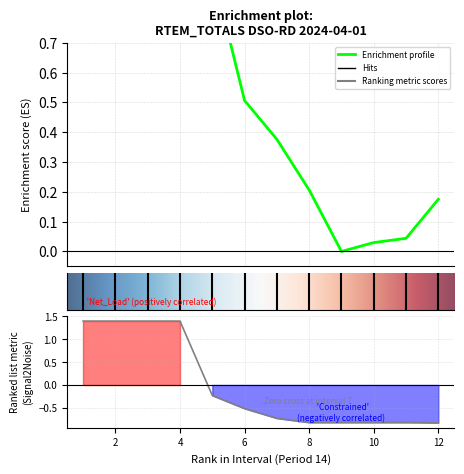

Which label corresponds to the largest value in the chart?

1